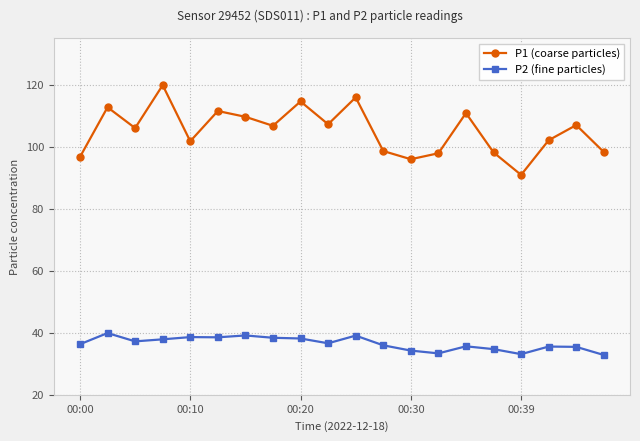

Which series has the largest total across all categories?

P1 (coarse particles)